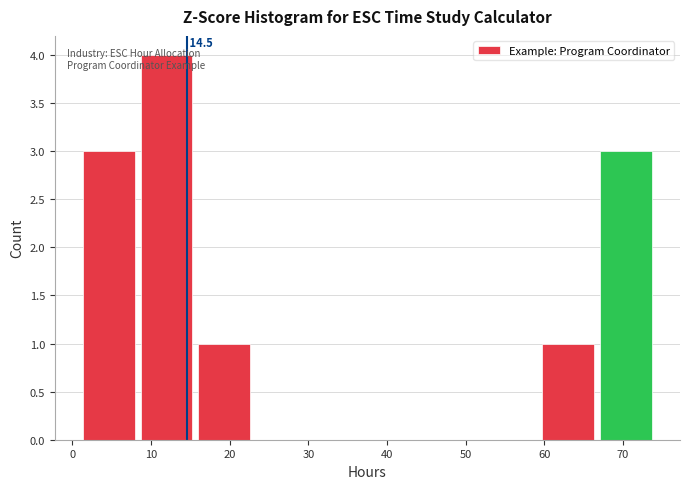

Over which range of the x-axis is the bar tallest?

8.3 to 15.6